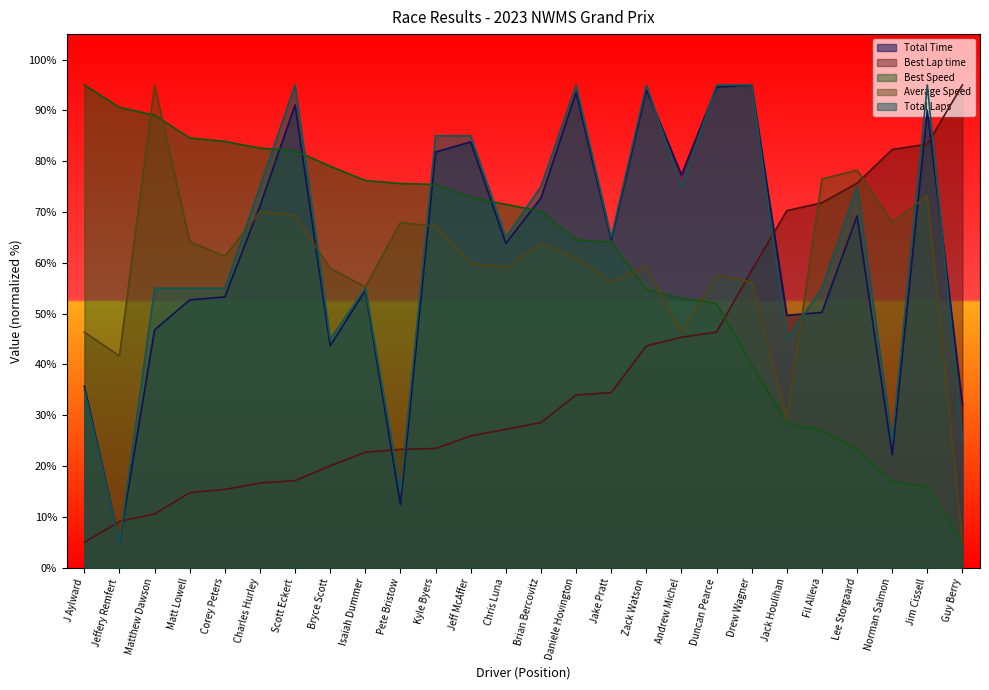

The value of Average Speed at Jim Cissell is 25.6. True or false?

False